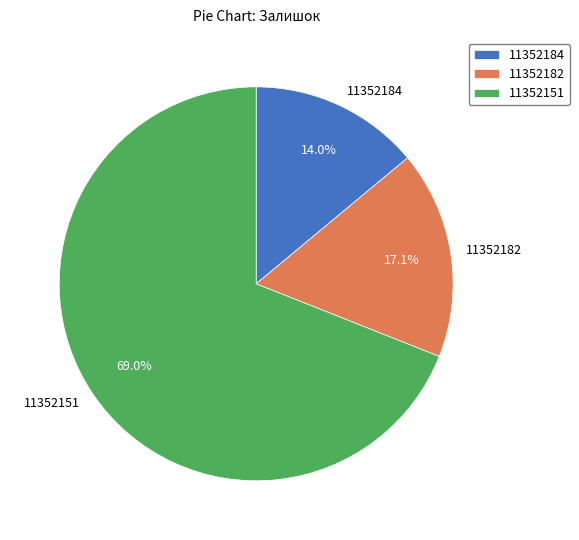

Which slice is the largest?

11352151